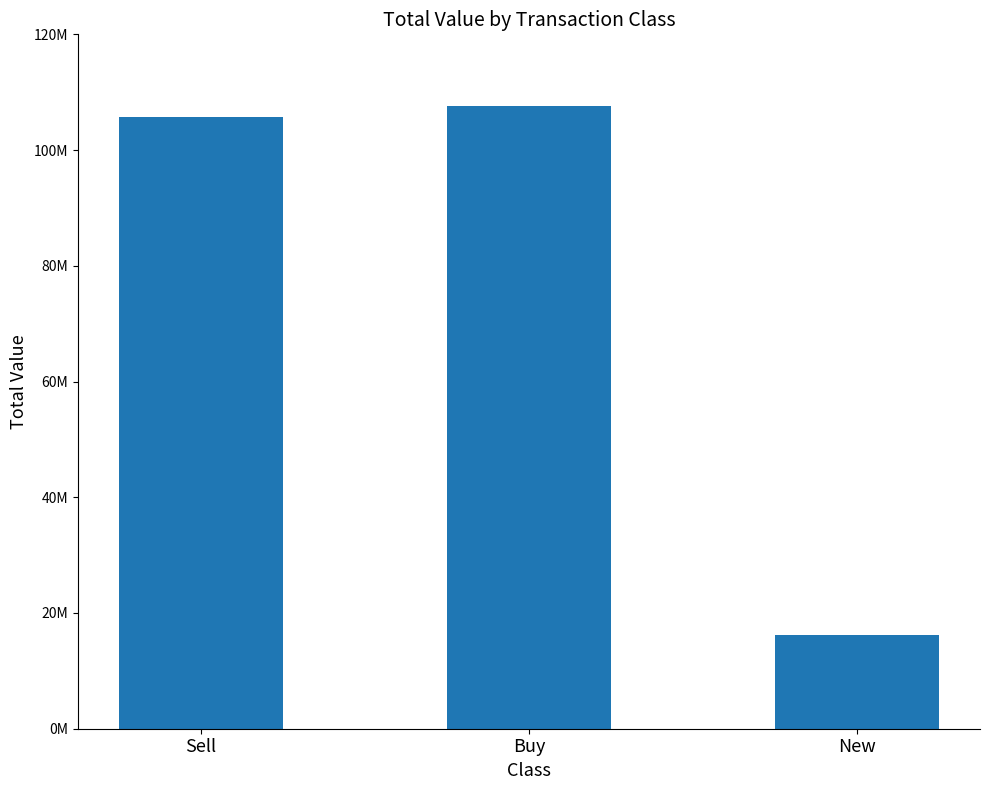

Reading right to left, list all the values displayed in this chart.

New=16169000	Buy=107617000	Sell=105717000